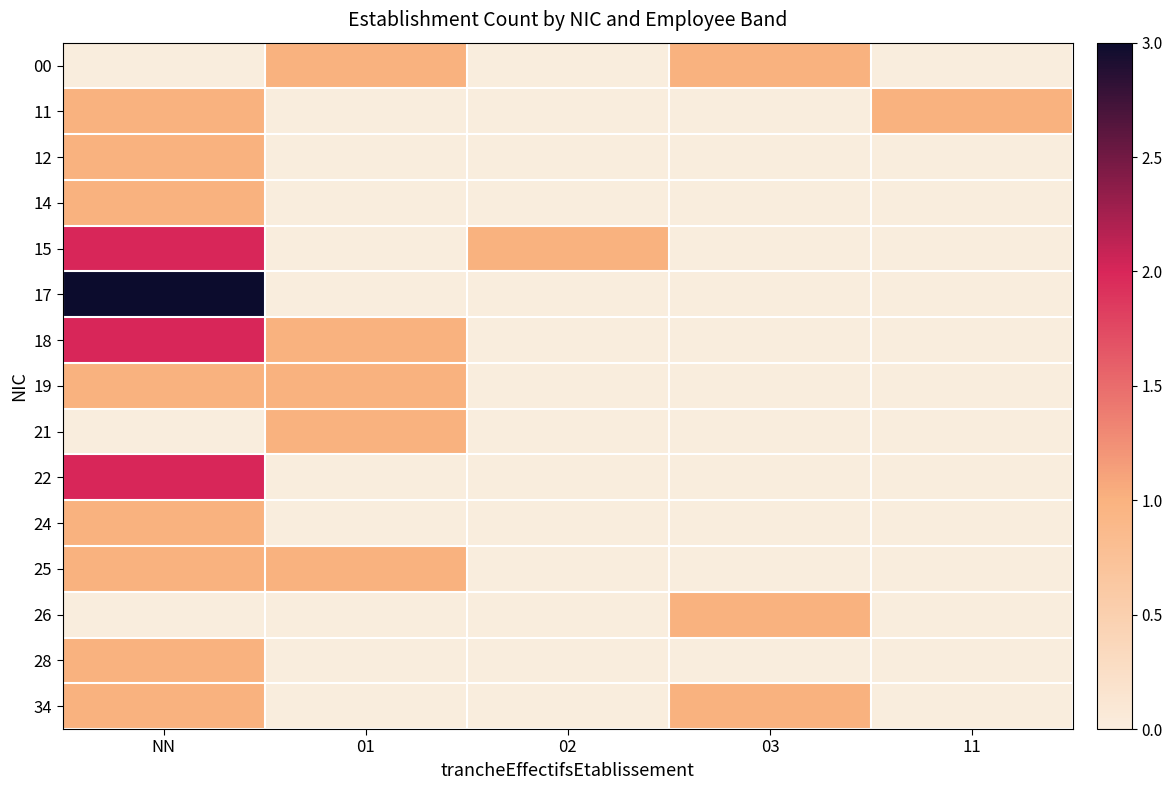

Which category has the highest value across all series?

NN